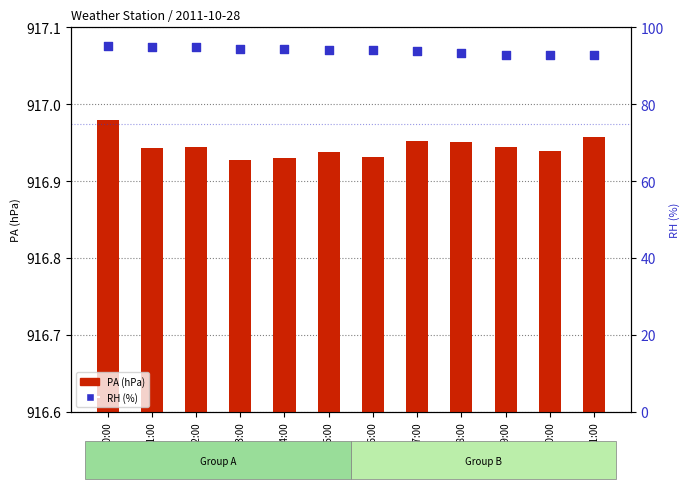

At which category is the sum across all series the highest?

00:00